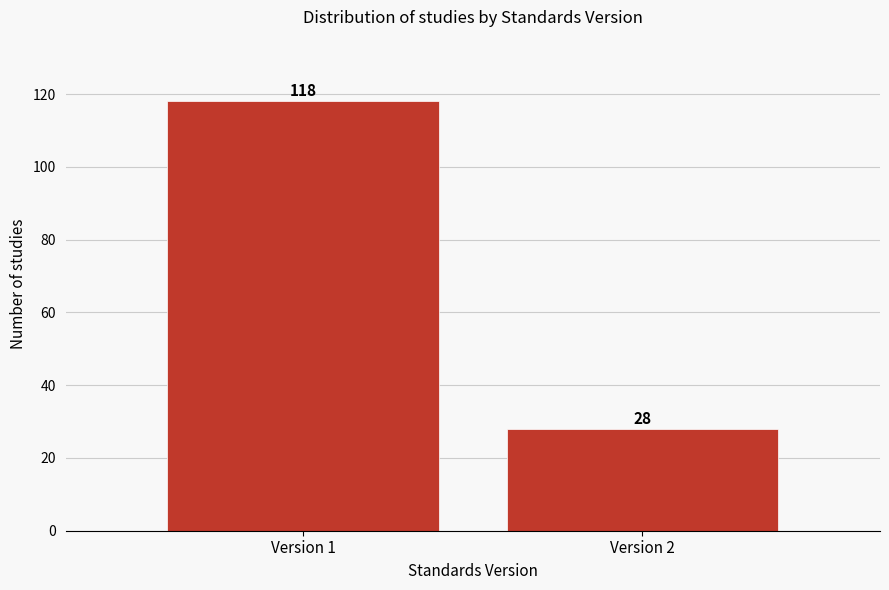

Reading right to left, what are all the values shown in this chart?

28	118